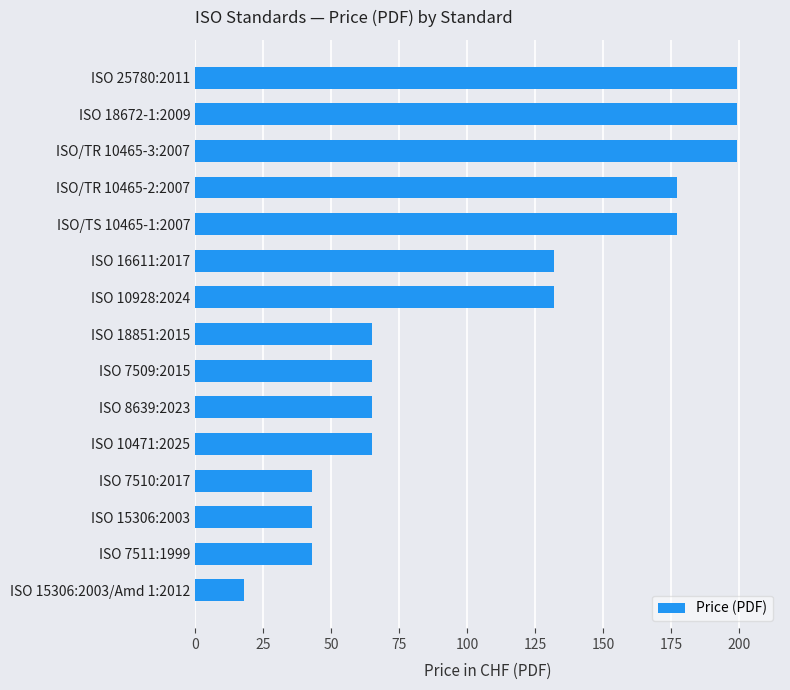

What is the difference between the maximum and second lowest values?

156